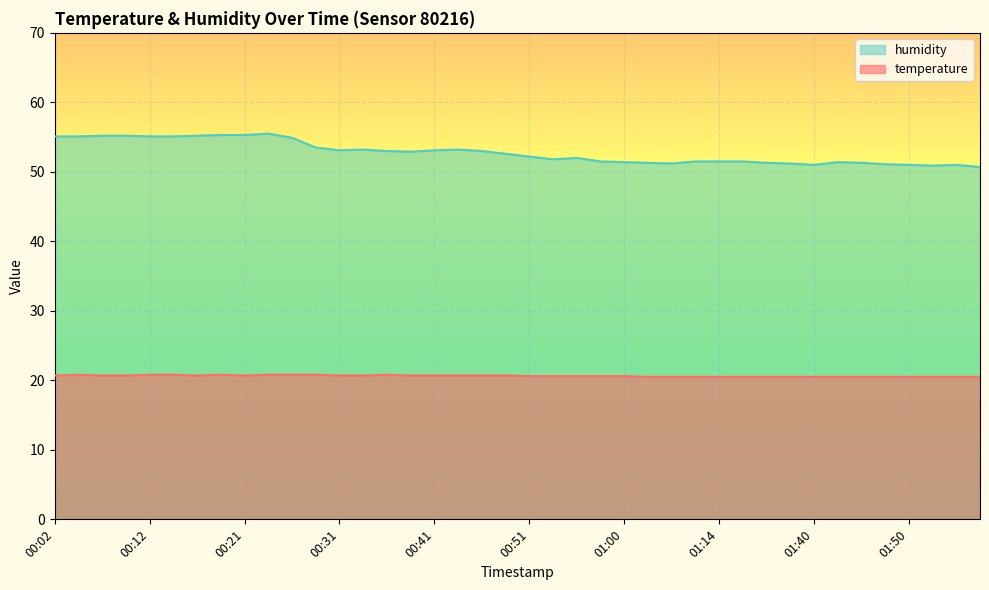

Reading right to left, list all the values displayed in this chart.

temperature: 20.5	20.5	20.5	20.5	20.5	20.5	20.5	20.5	20.5	20.5	20.5	20.5	20.5	20.5	20.5	20.6	20.6	20.6	20.6	20.6	20.7	20.7	20.7	20.7	20.7	20.8	20.7	20.7	20.8	20.8	20.8	20.7	20.8	20.7	20.8	20.8	20.7	20.7	20.8	20.7
humidity: 50.7	51.0	50.9	51.0	51.1	51.3	51.4	51.0	51.2	51.3	51.5	51.5	51.5	51.2	51.3	51.4	51.5	52.0	51.8	52.2	52.6	53.0	53.2	53.1	52.9	53.0	53.2	53.1	53.5	54.9	55.5	55.3	55.3	55.2	55.1	55.1	55.2	55.2	55.1	55.1